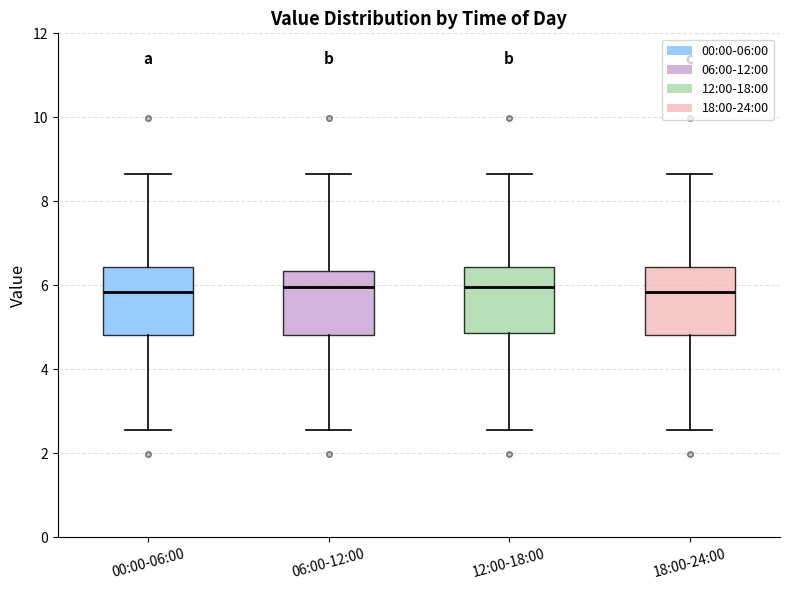

Reading left to right, read every box against the y-axis: the position of its median line, the range the box covers, and the ends of its whiskers. The values are not printed on the chart, so give them approximately, as read against the axis.

00:00-06:00: median 5.8, box 4.8 to 6.4, whiskers 2.6 to 8.6
06:00-12:00: median 6.0, box 4.8 to 6.4, whiskers 2.6 to 8.6
12:00-18:00: median 6.0, box 4.8 to 6.4, whiskers 2.6 to 8.6
18:00-24:00: median 5.8, box 4.8 to 6.4, whiskers 2.6 to 8.6